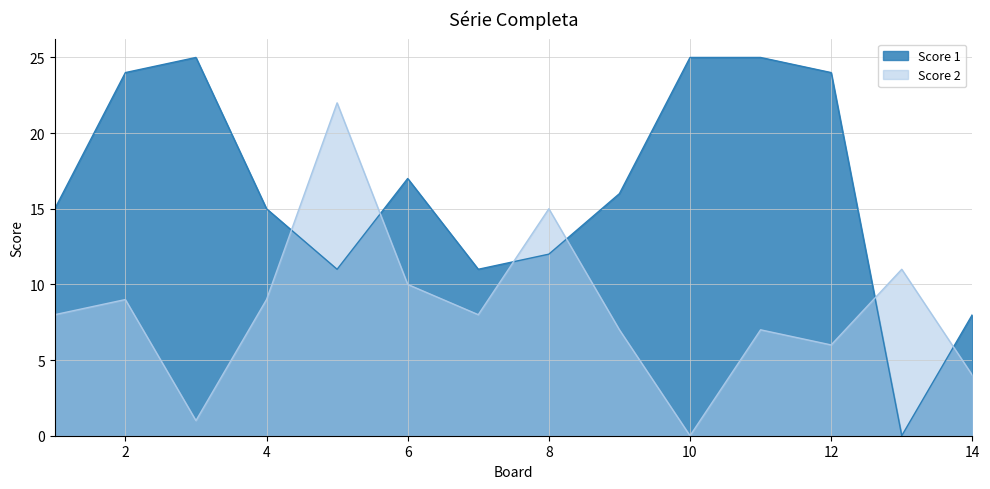

Does the chart have visible grid lines?

Yes